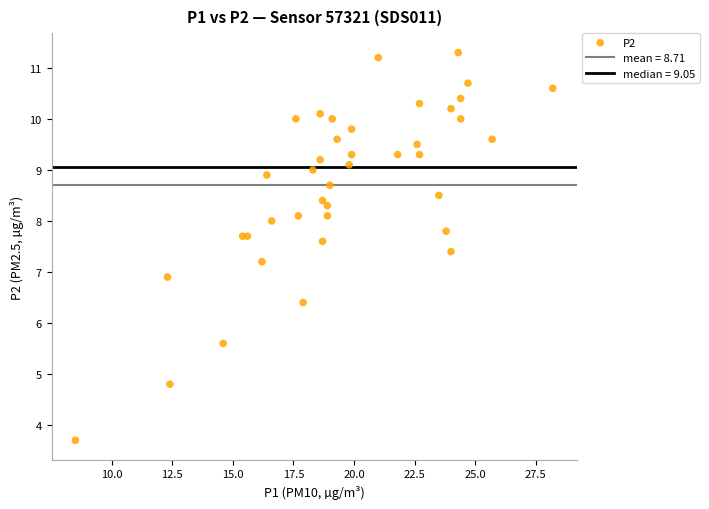

What Y value in the scatter plot is closest to 7?

6.9